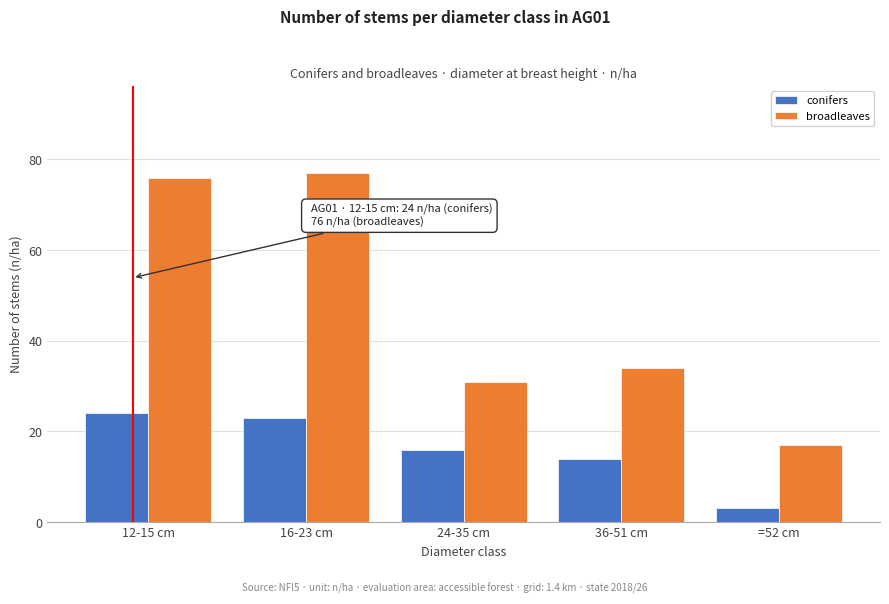

Reading left to right, transcribe all the data shown in this chart.

conifers: 24	23	16	14	3
broadleaves: 76	77	31	34	17